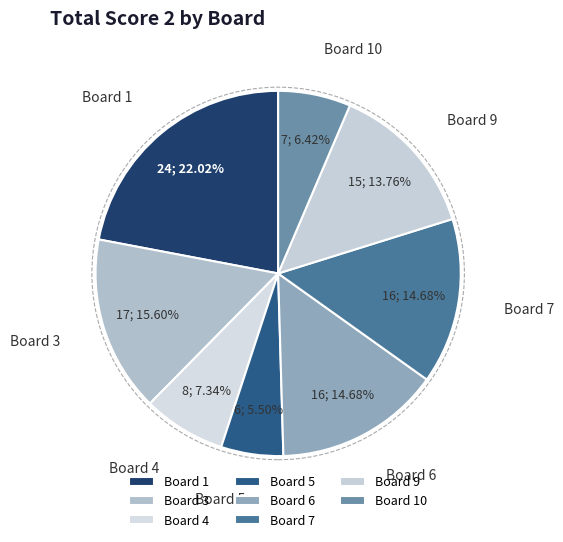

Is Board 9 the majority of the pie?

No